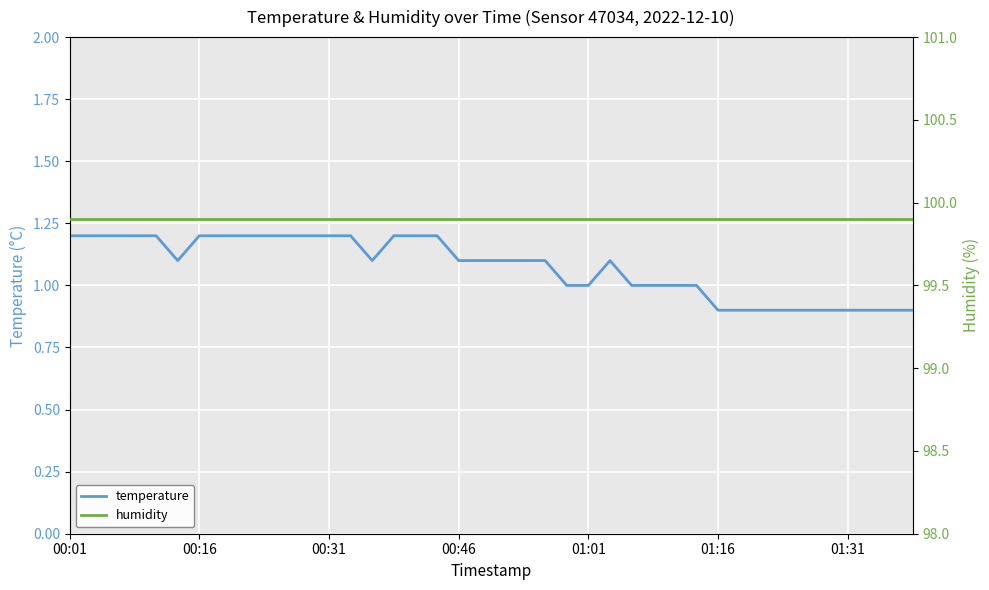

What is the minimum value shown in the chart?

0.9